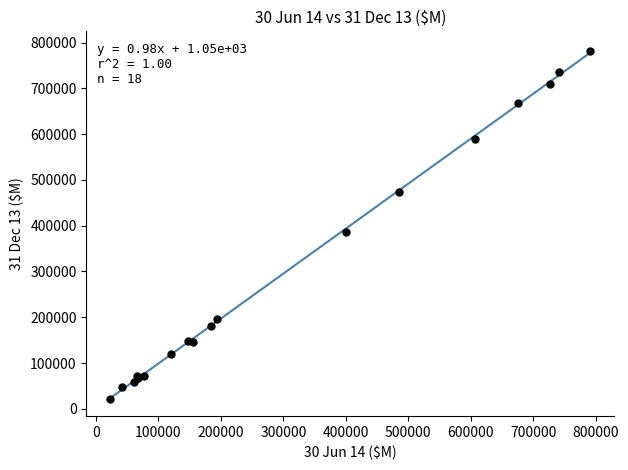

What Y value in the scatter plot is closest to 402468?

387021